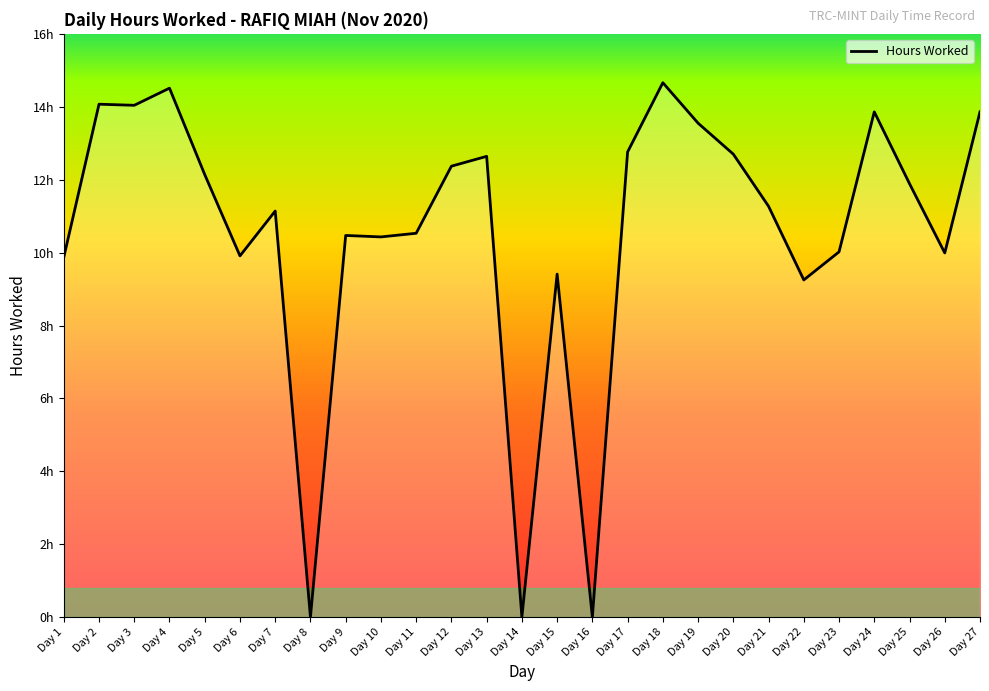

Which category has the highest value across all series?

Day 18